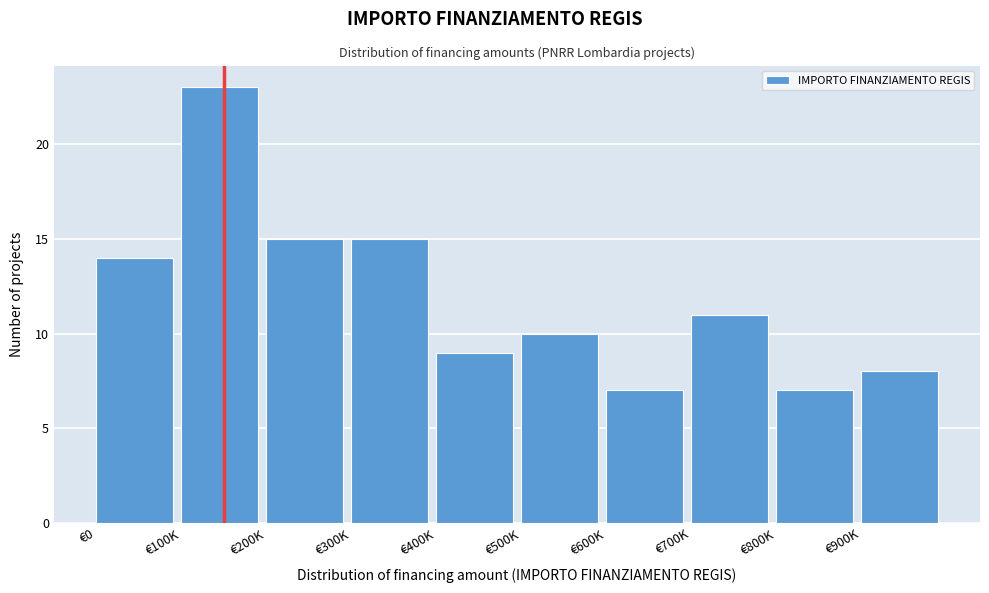

Reading left to right, what are all the values shown in this chart?

€0=14	€100K=23	€200K=15	€300K=15	€400K=9	€500K=10	€600K=7	€700K=11	€800K=7	€900K=8